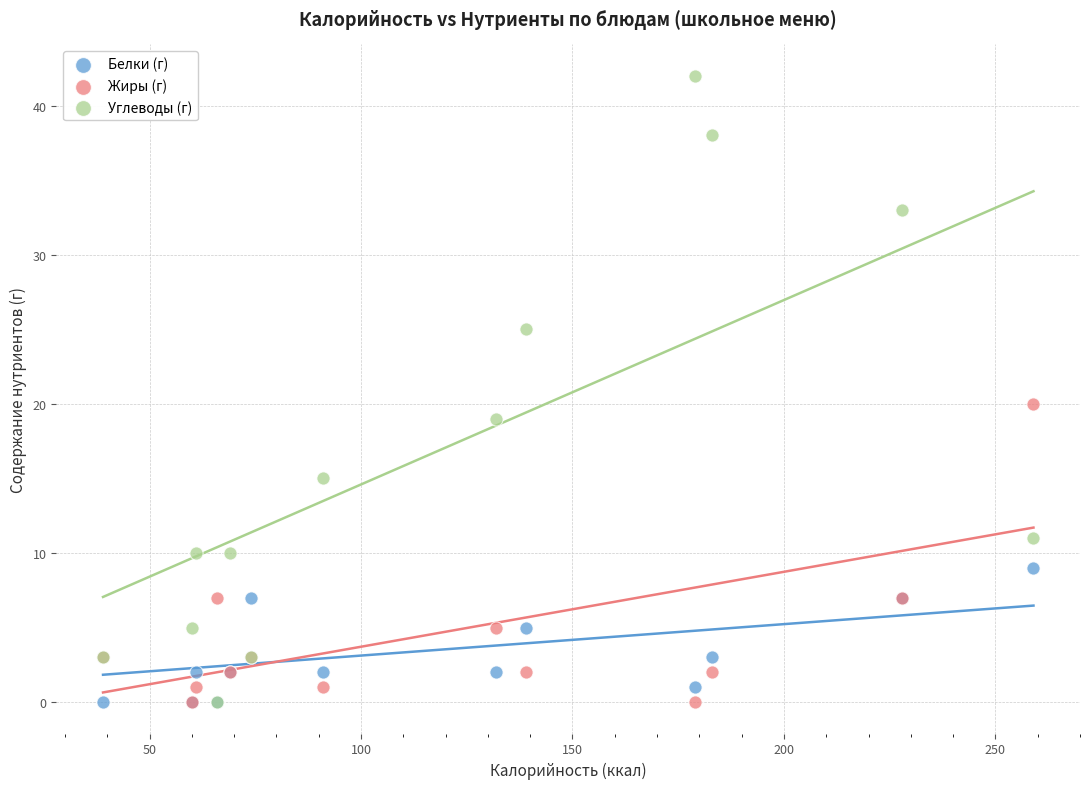

Across all series, what Y value is closest to 21?

20